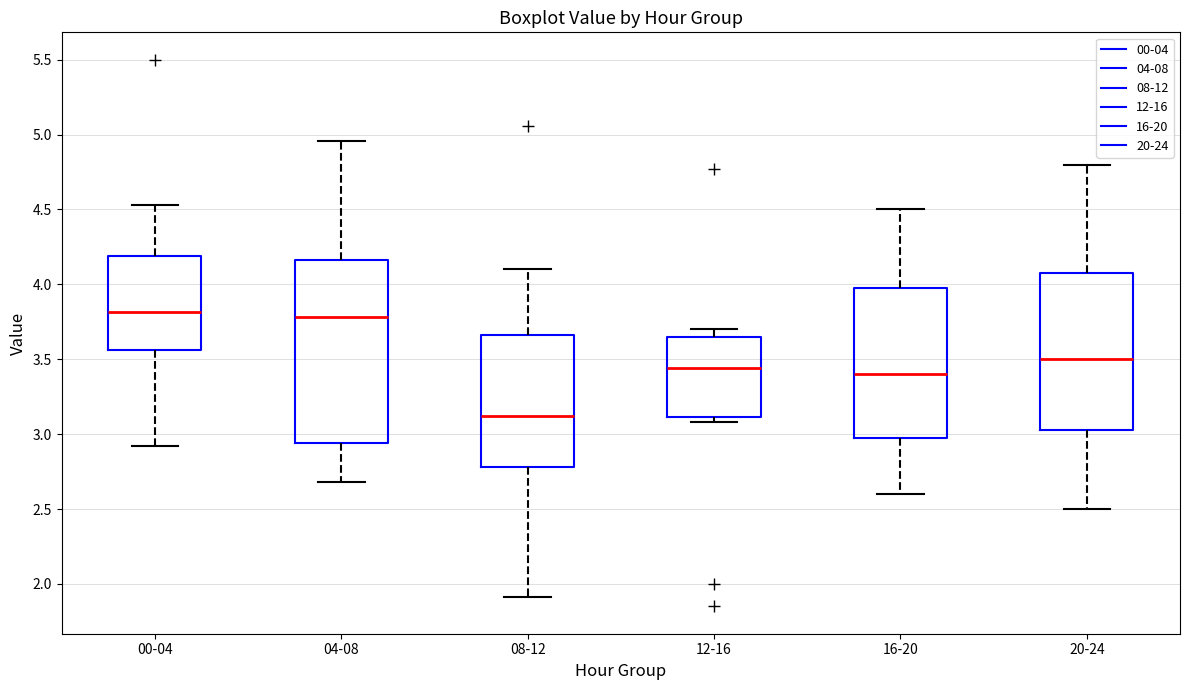

Where is the lower edge of the box for 16-20 on the y-axis? The values are not printed on the chart, so give them approximately, as read against the axis.

3.00